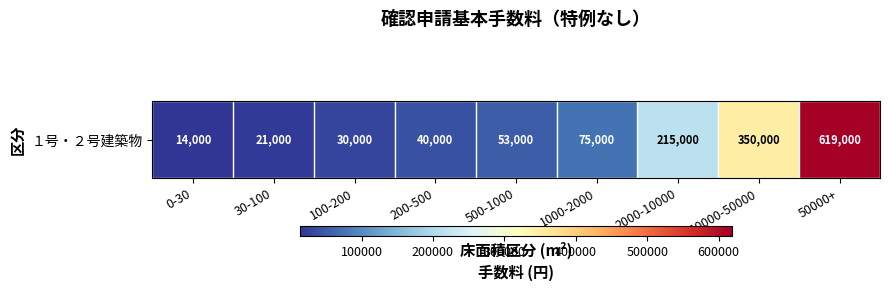

What is the approximate value at 0-30, to the nearest 10?

14000